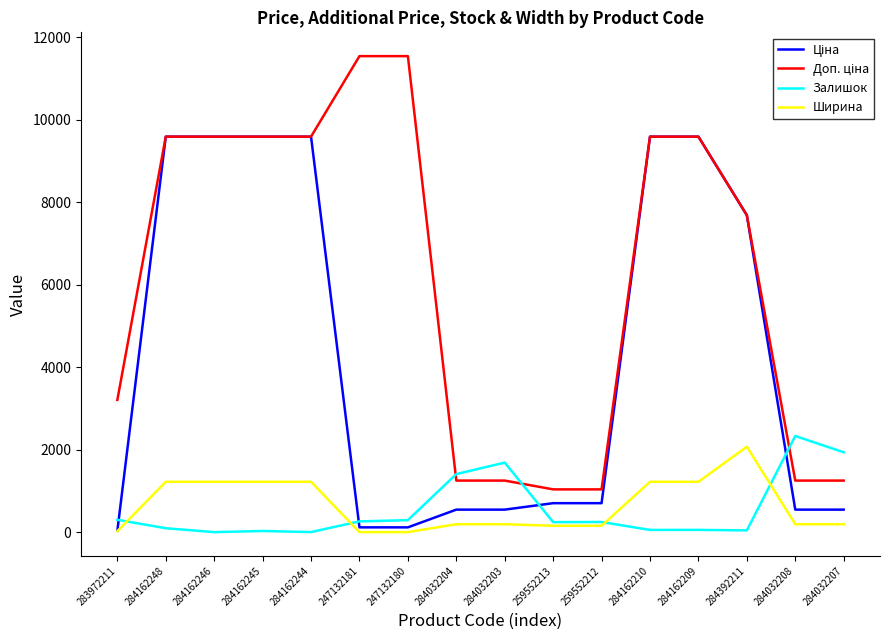

What is the maximum value for Ширина?

2070.0